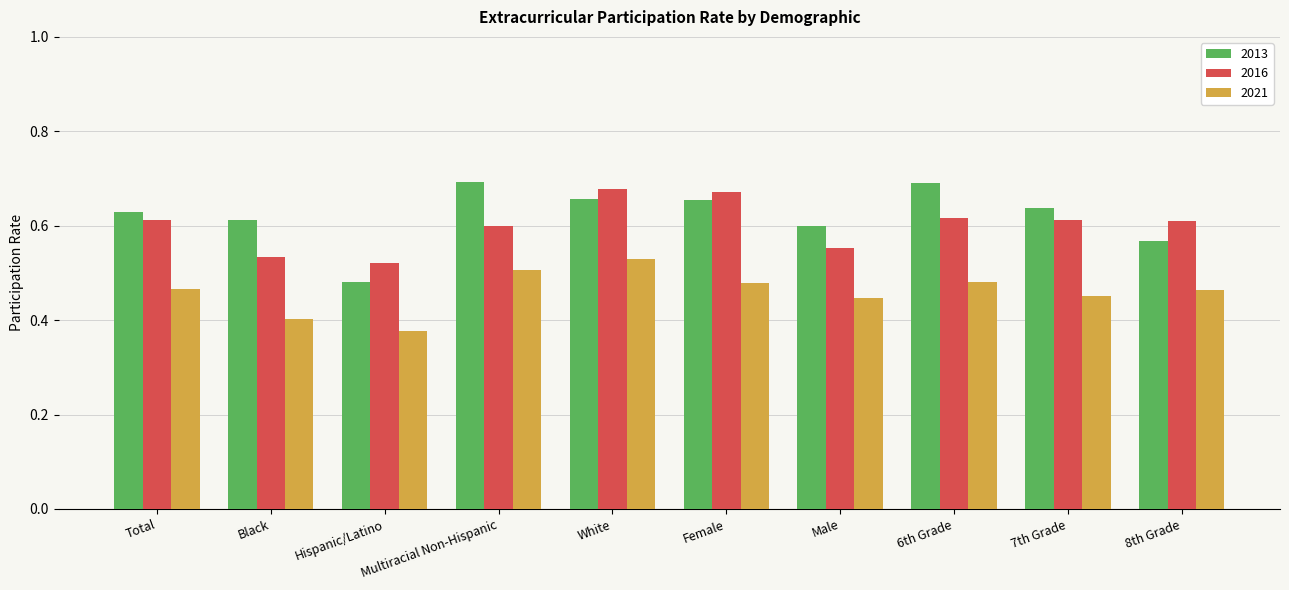

Is the value of 2016 at Total greater than the value of 2021 at White?

Yes